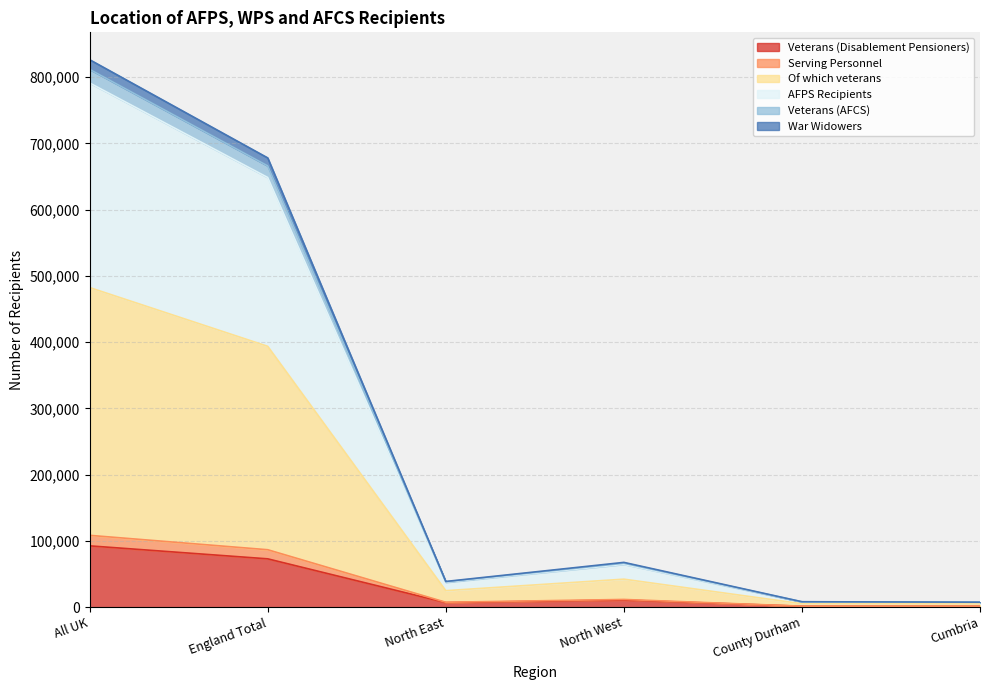

Which series has the largest total across all categories?

Of which veterans